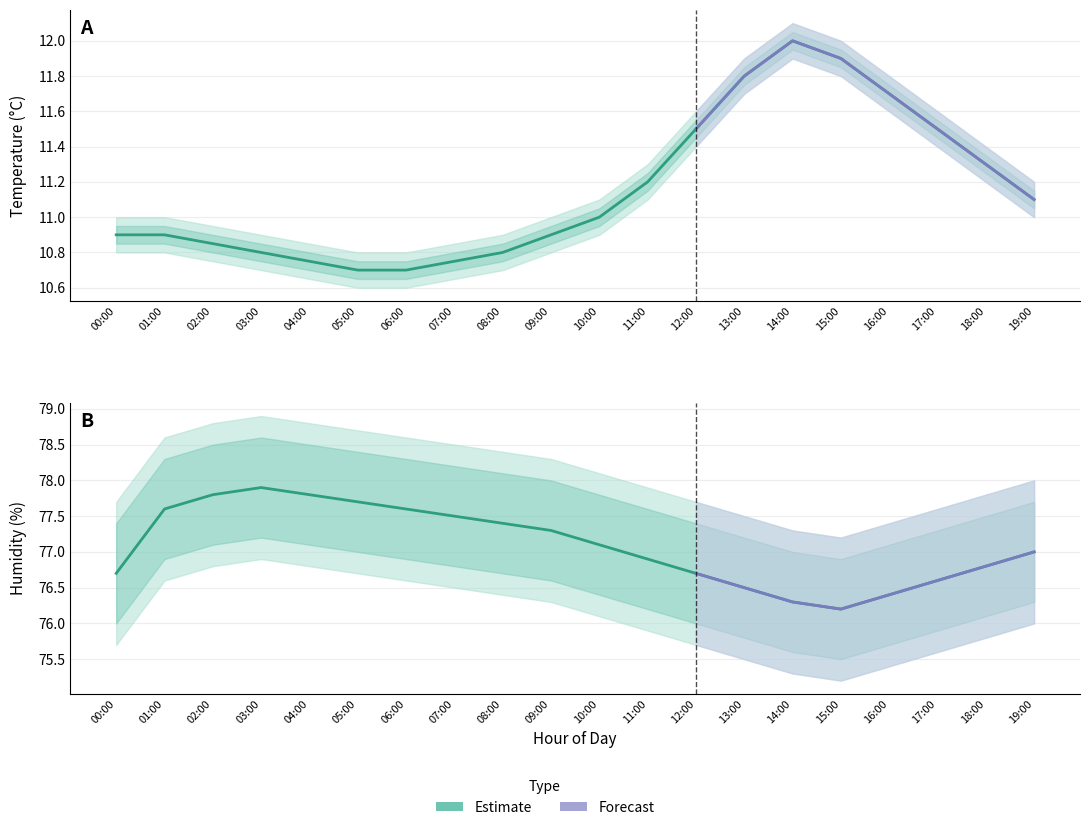

What is the value of the temperature point at the 4th from the left?

10.8